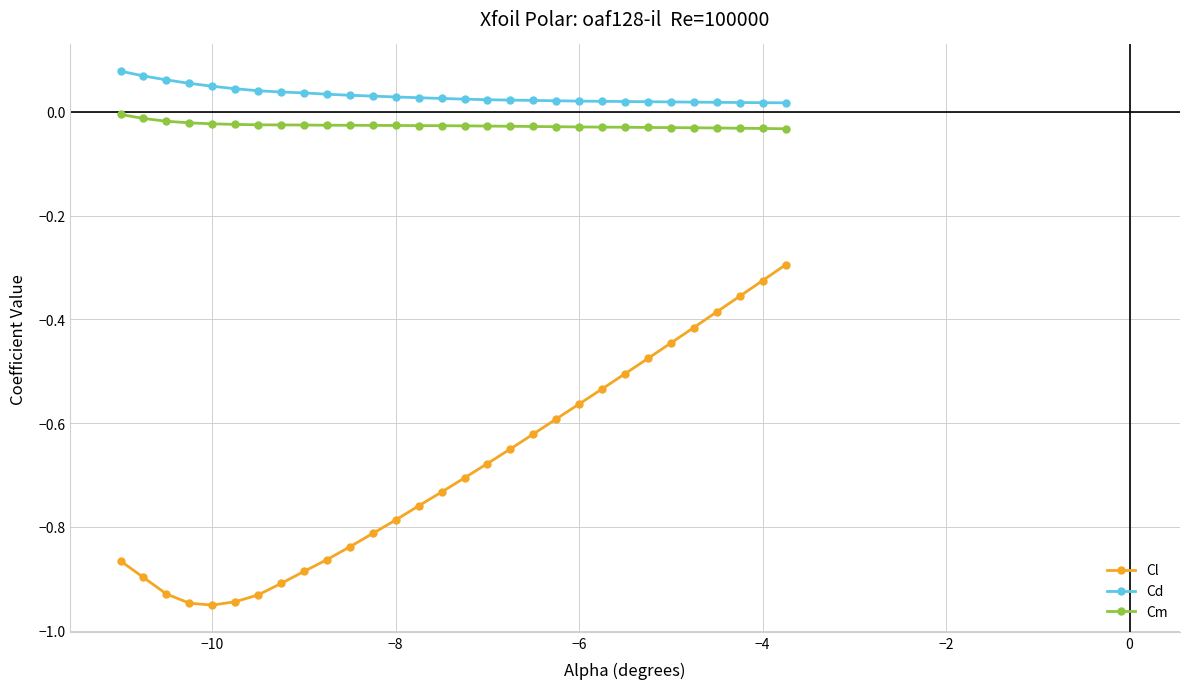

Which series has the largest range (max minus min)?

Cl